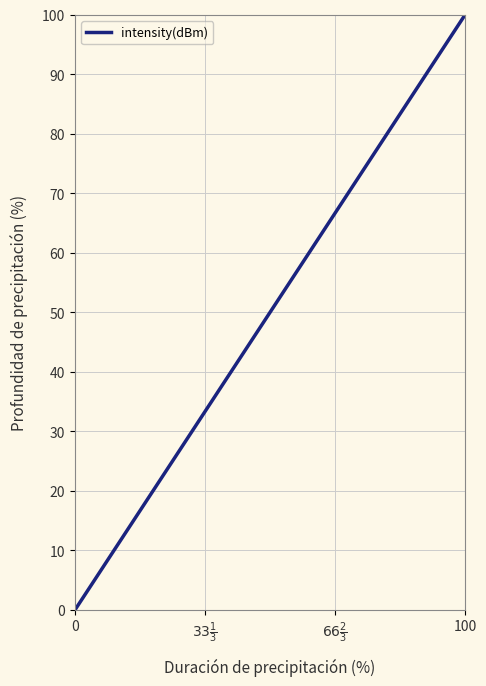

What is the maximum value shown in the chart?

100.0